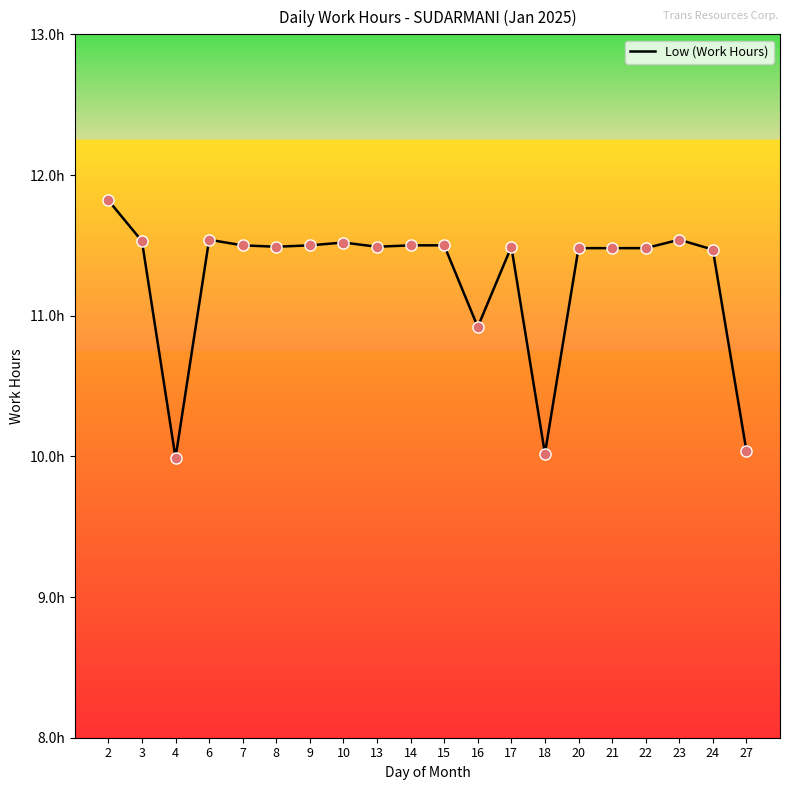

What is the change in value from 2 to 6?

-0.3